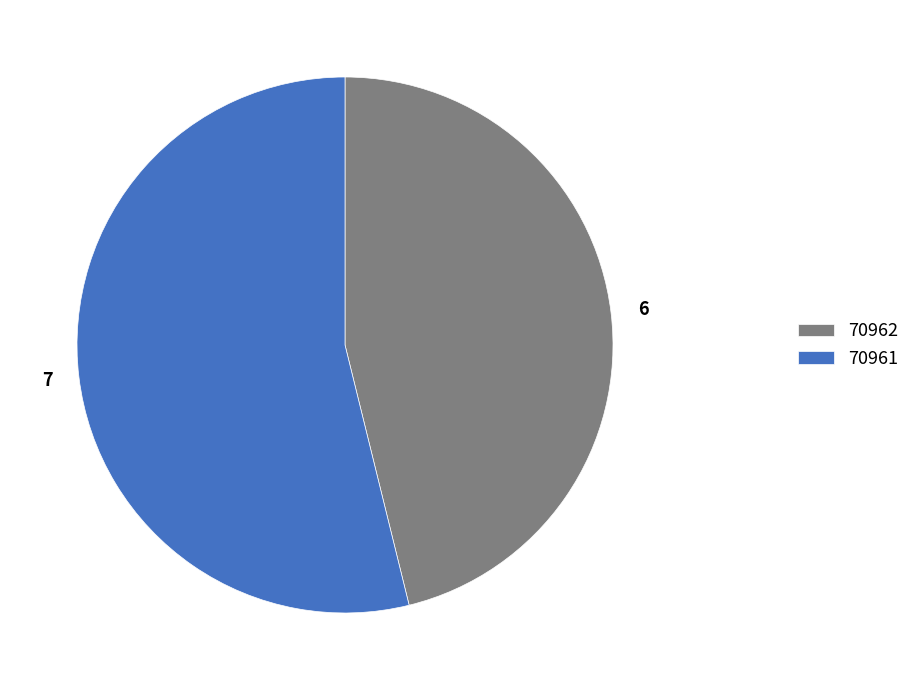

Which category has the smallest portion of the pie?

70962